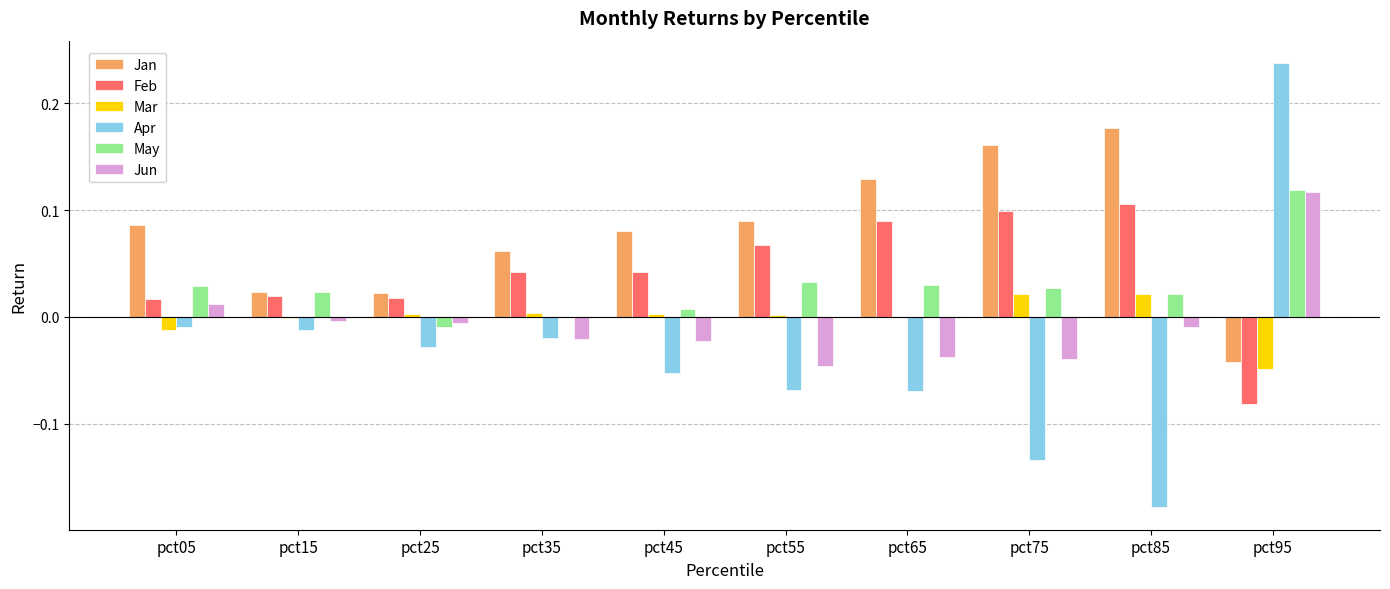

The value of Jun at pct35 is -0.0. True or false?

True